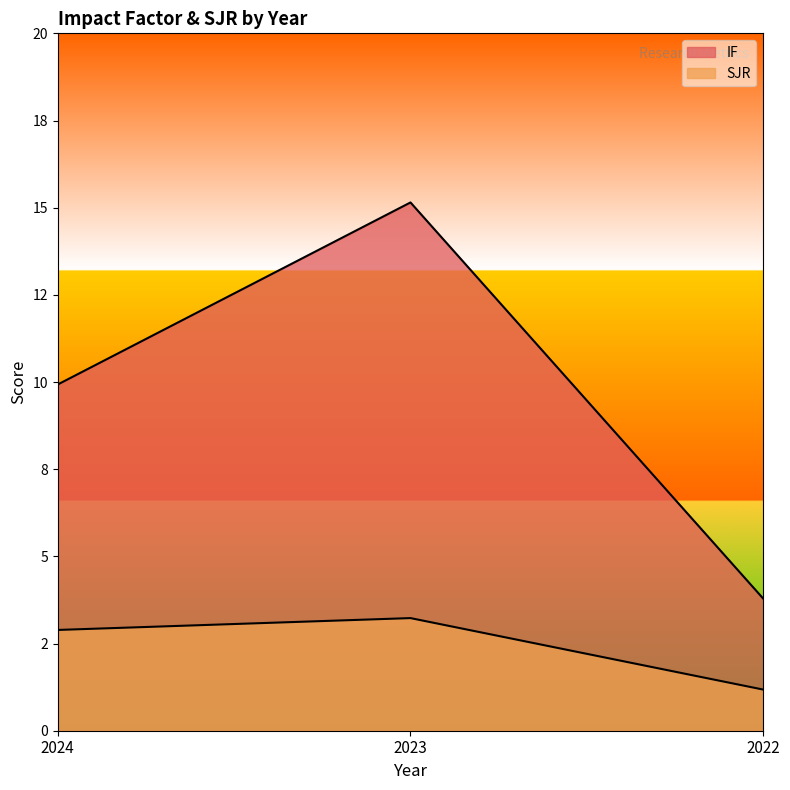

How many lines are shown in the chart?

2